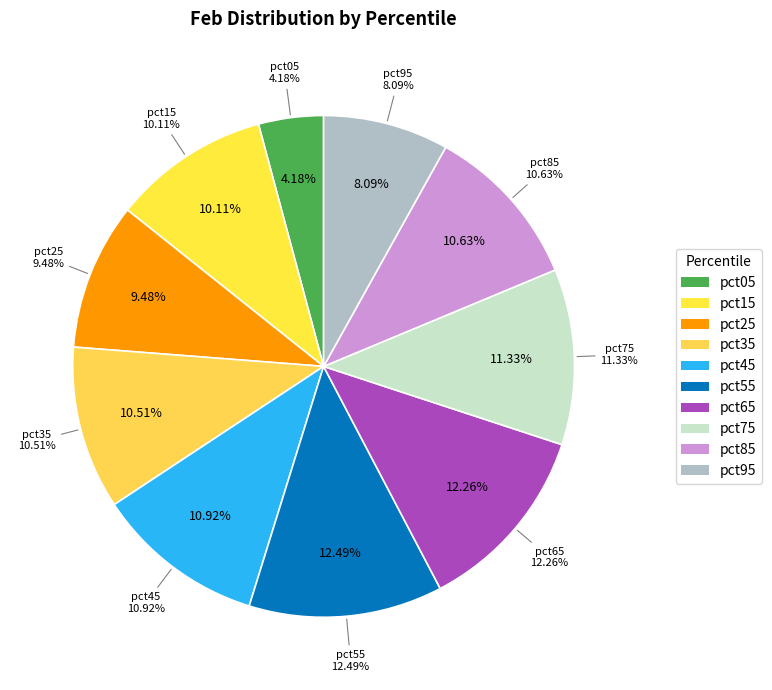

Is there a majority slice in this chart?

No